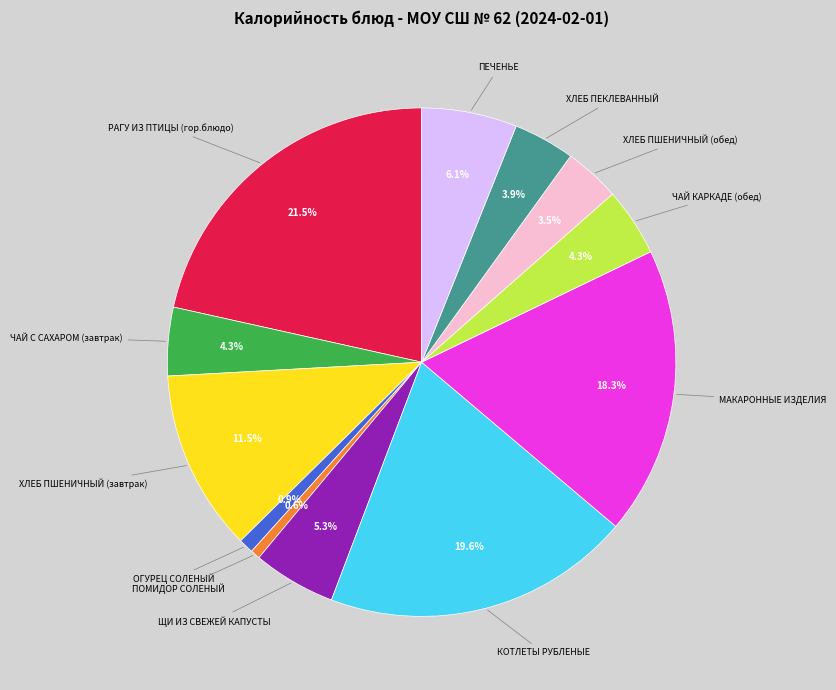

To the nearest percent, what is the difference between the largest and smallest slice percentages?

21%